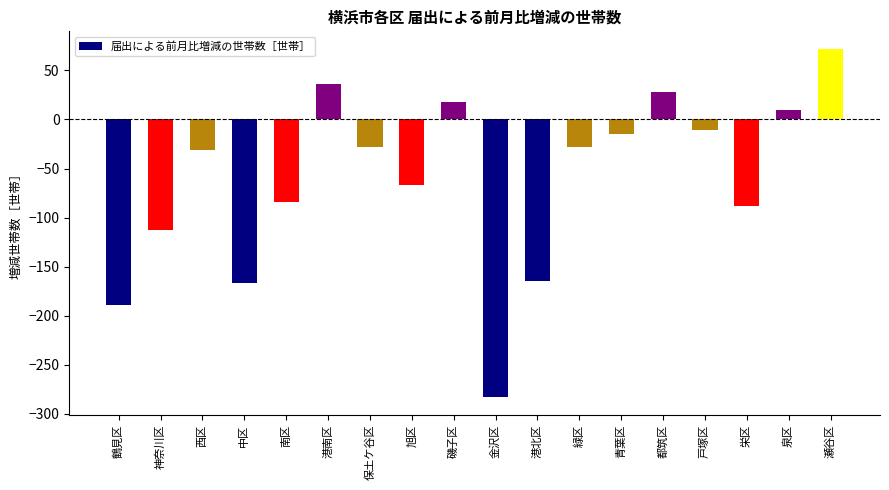

At which label does the data first exceed -28?

港南区